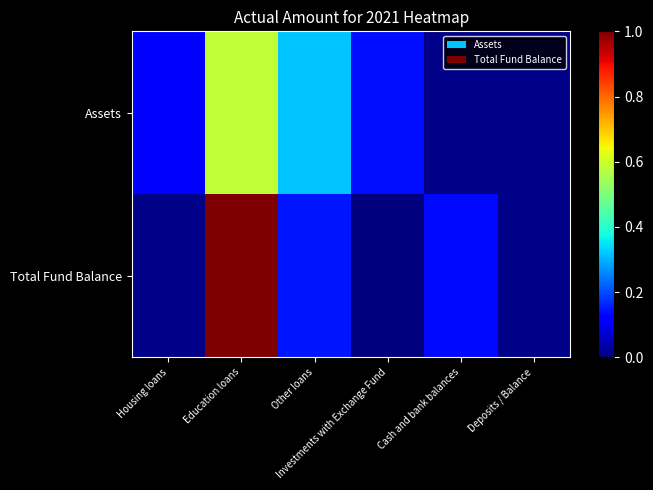

Reading left to right, transcribe all the data shown in this chart.

Assets: Housing loans=0.1	Education loans=0.6	Other loans=0.3	Investments with Exchange Fund=0.1	Cash and bank balances=0.0	Deposits / Balance=0.0
Total Fund Balance: Housing loans=0.0	Education loans=1.0	Other loans=0.1	Investments with Exchange Fund=0.0	Cash and bank balances=0.1	Deposits / Balance=0.0